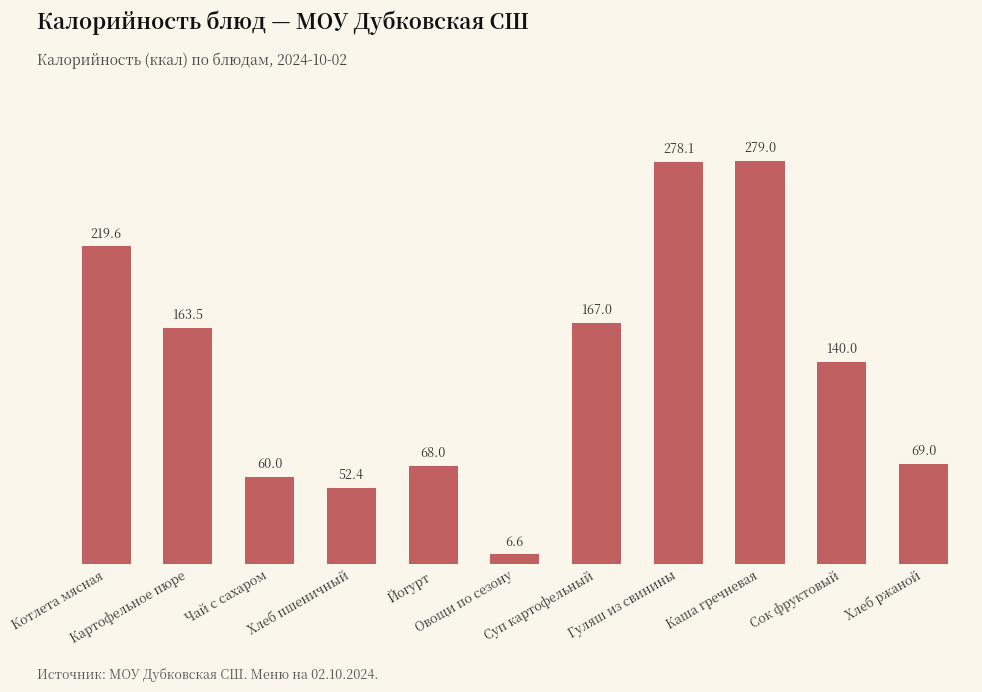

What is the difference between the maximum and minimum values?

272.4